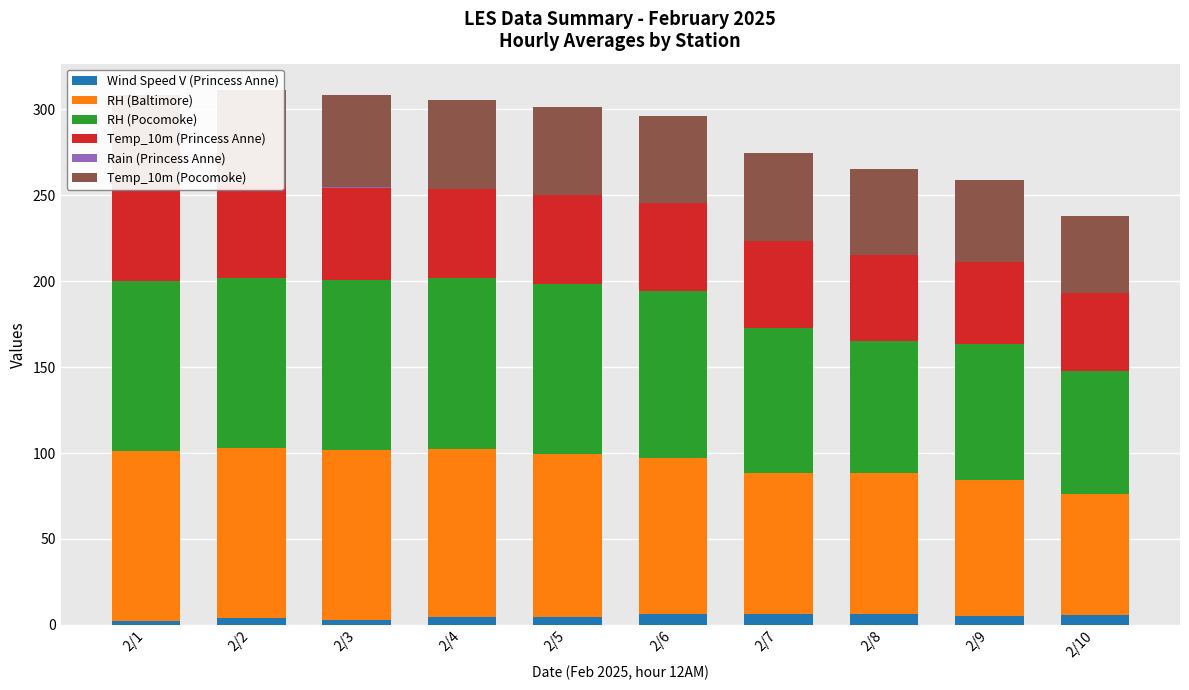

Reading left to right, list all the values displayed in this chart.

Wind Speed V (Princess Anne): 2.3	3.9	2.5	4.6	4.3	6.3	6.5	6.3	5.2	5.9
RH (Baltimore): 99.0	99.0	99.0	98.0	95.0	91.0	82.0	82.0	79.0	70.0
RH (Pocomoke): 99.0	99.0	99.0	99.0	99.0	97.0	84.0	77.0	79.0	72.0
Temp_10m (Princess Anne): 54.0	54.0	54.0	52.0	52.0	51.0	51.0	50.0	48.0	45.0
Rain (Princess Anne): 0.2	0.2	0.1	0.0	0.0	0.0	0.0	0.0	0.0	0.0
Temp_10m (Pocomoke): 54.0	55.0	54.0	52.0	51.0	51.0	51.0	50.0	48.0	45.0